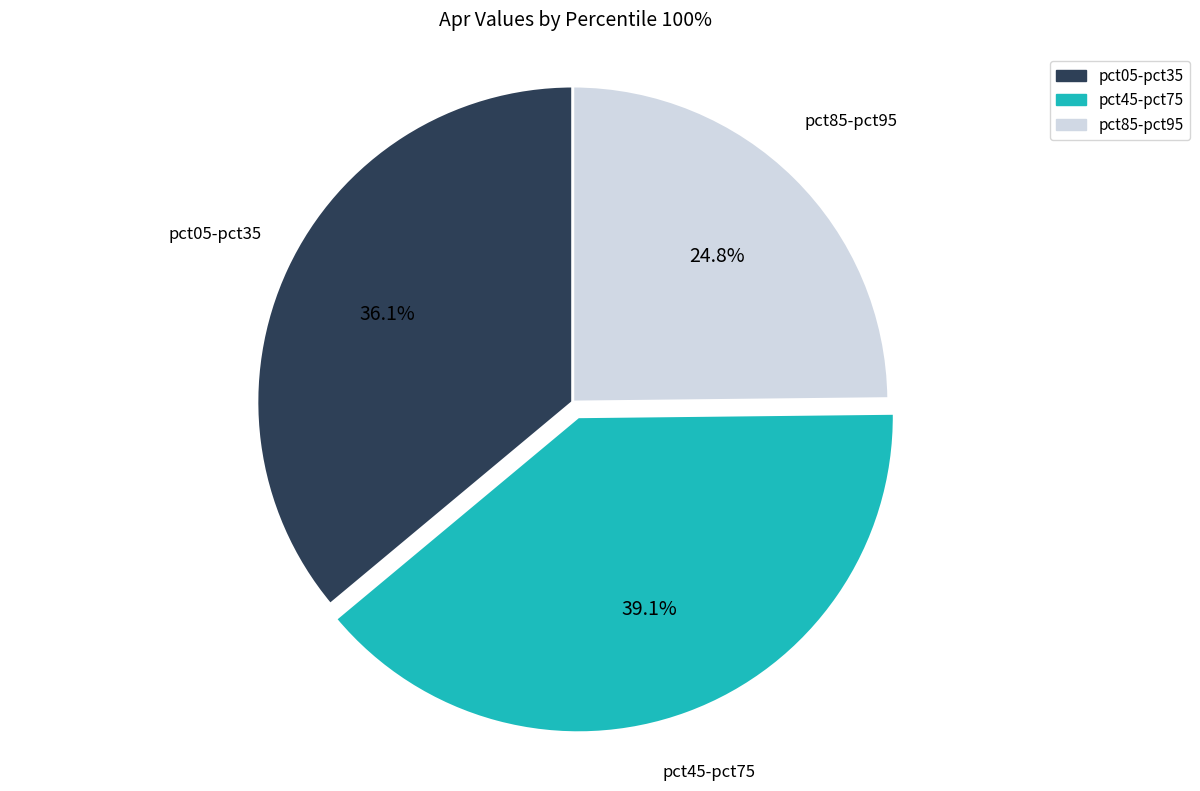

What is the ratio of the value at pct05-pct35 to the value at pct85-pct95?

1.5